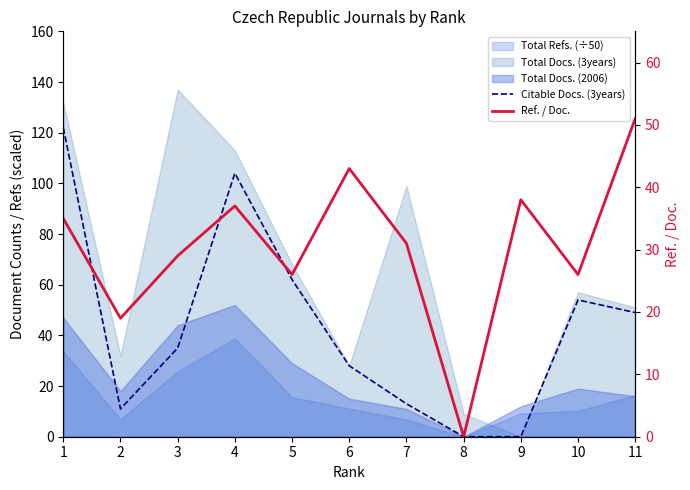

How many positive values does the Citable Docs. (3years) series have?

9